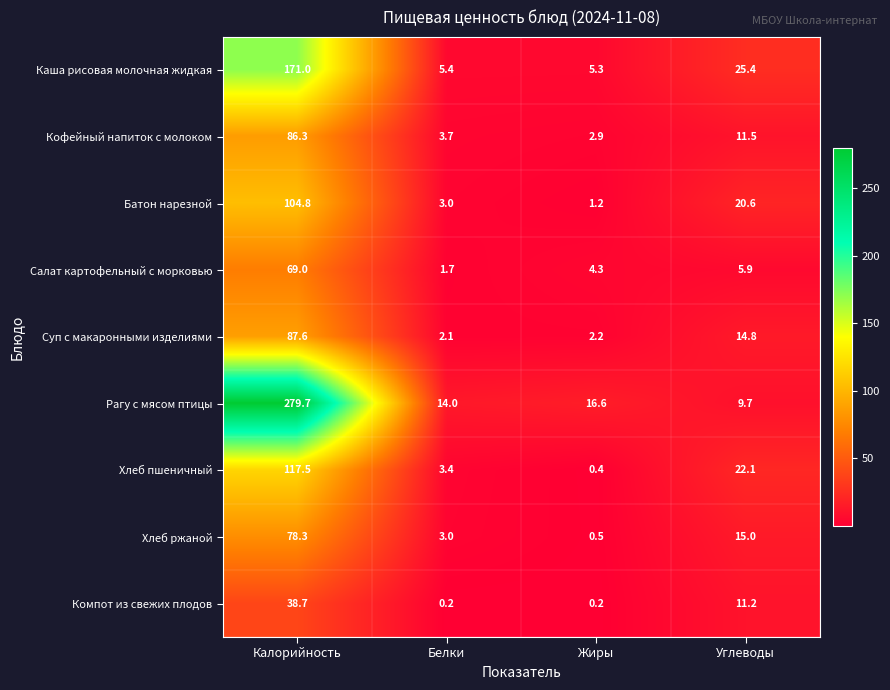

Which series has the widest spread of values?

Рагу с мясом птицы